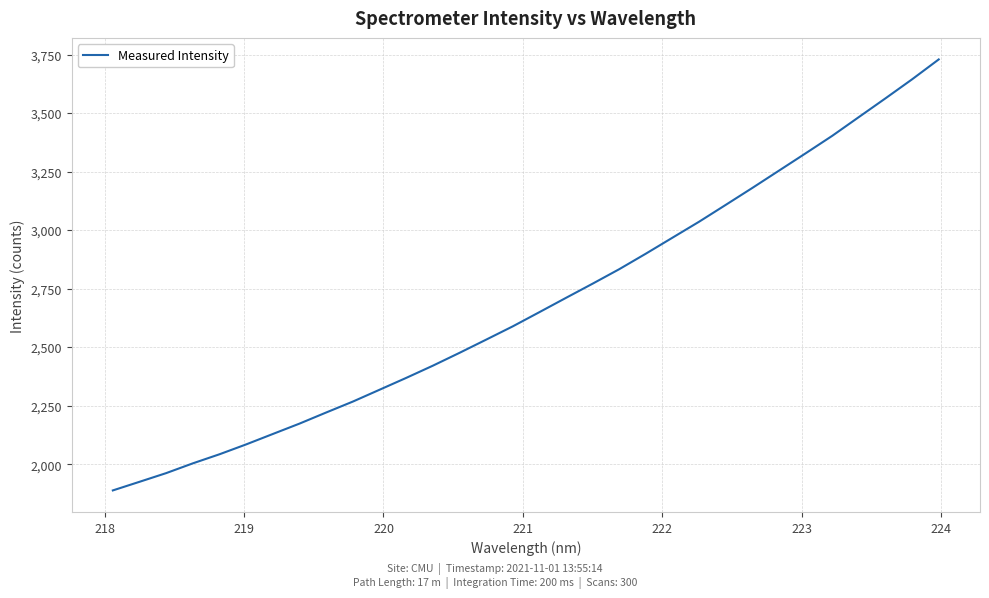

What is the minimum value shown in the chart?

1887.8